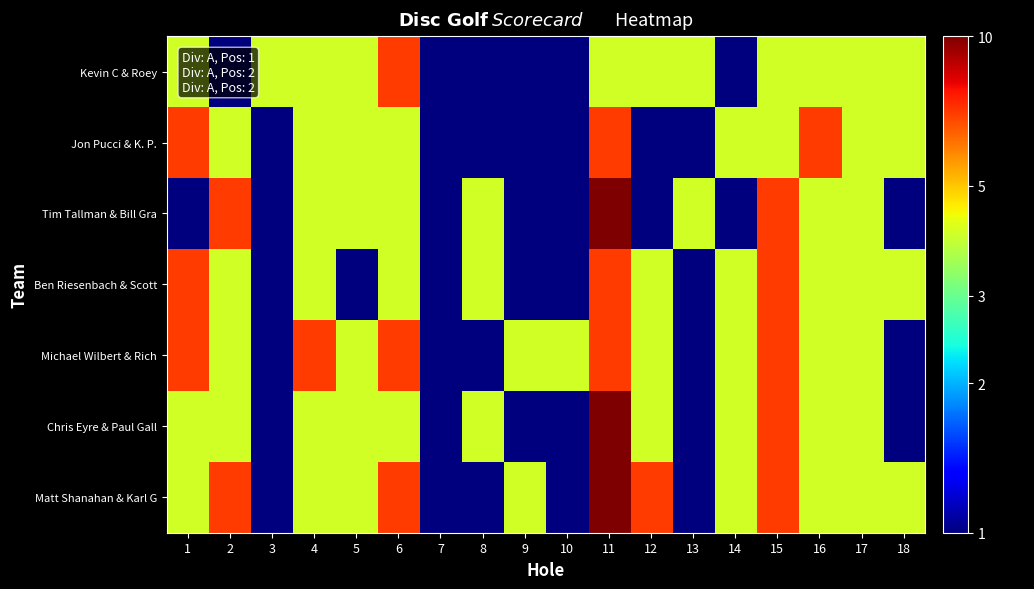

At which category does the chart reach its peak across all series?

11